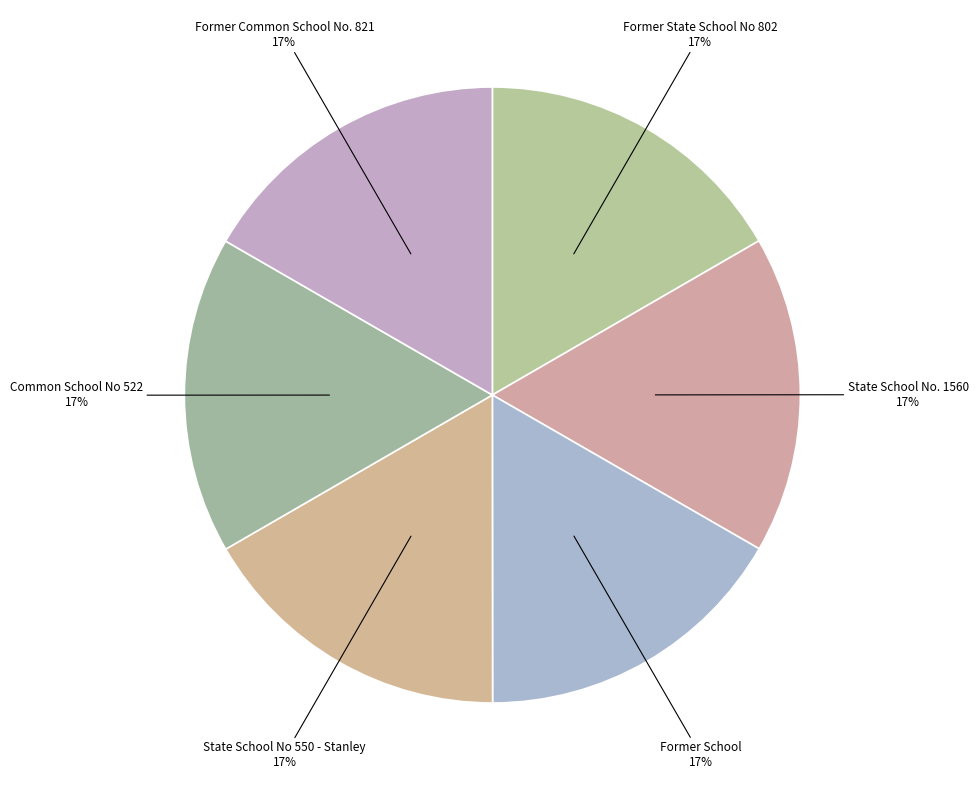

Do State School No. 1560 and Common School No 522 together represent more than half of the pie?

No